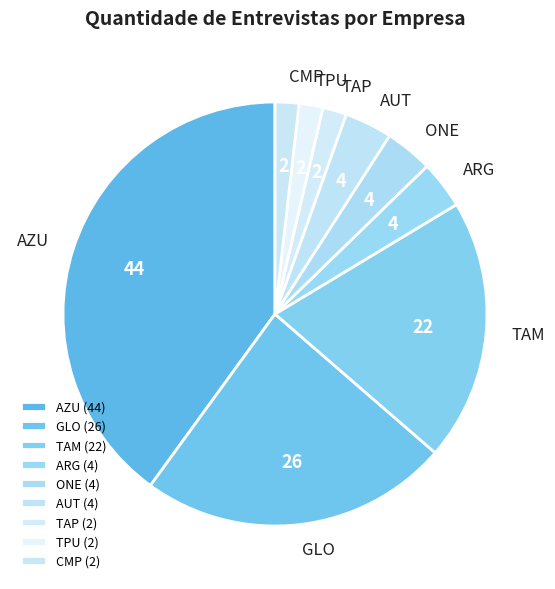

Combined, do GLO and TAM account for over 50%?

No